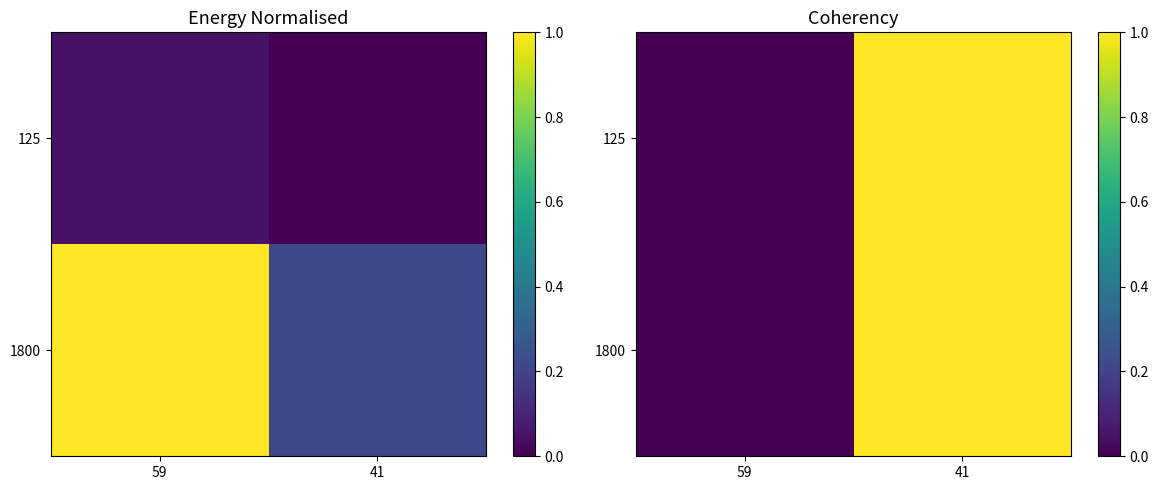

Which category has the lowest value across all series?

59